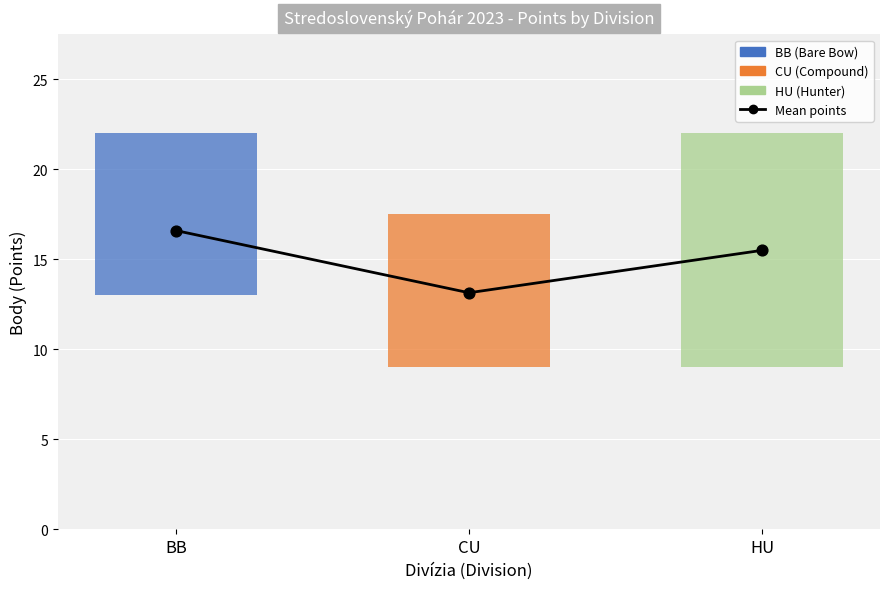

What is the change in value from CU to HU?

+2.4